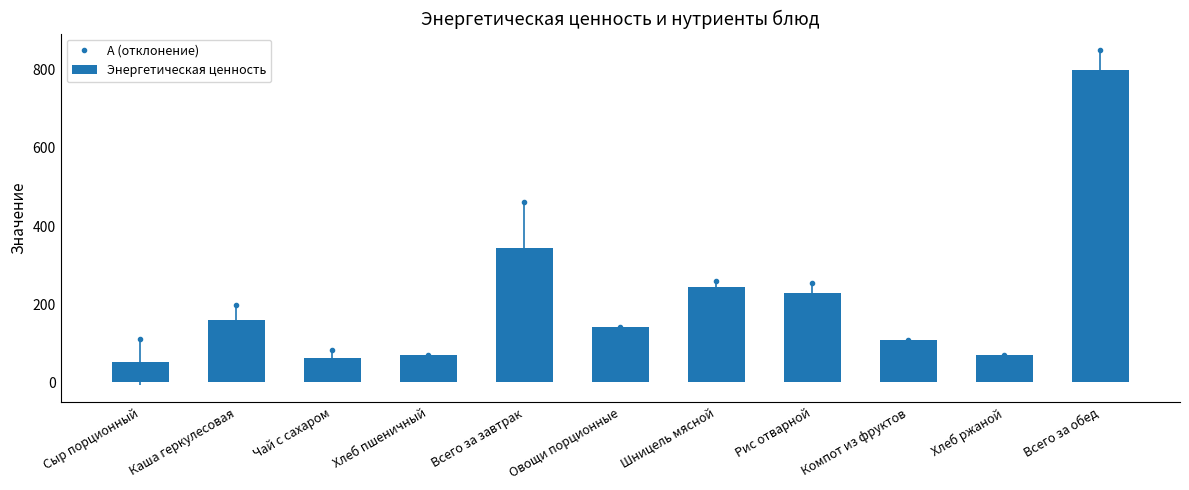

What is the label of the 5th bar from the right?

Шницель мясной